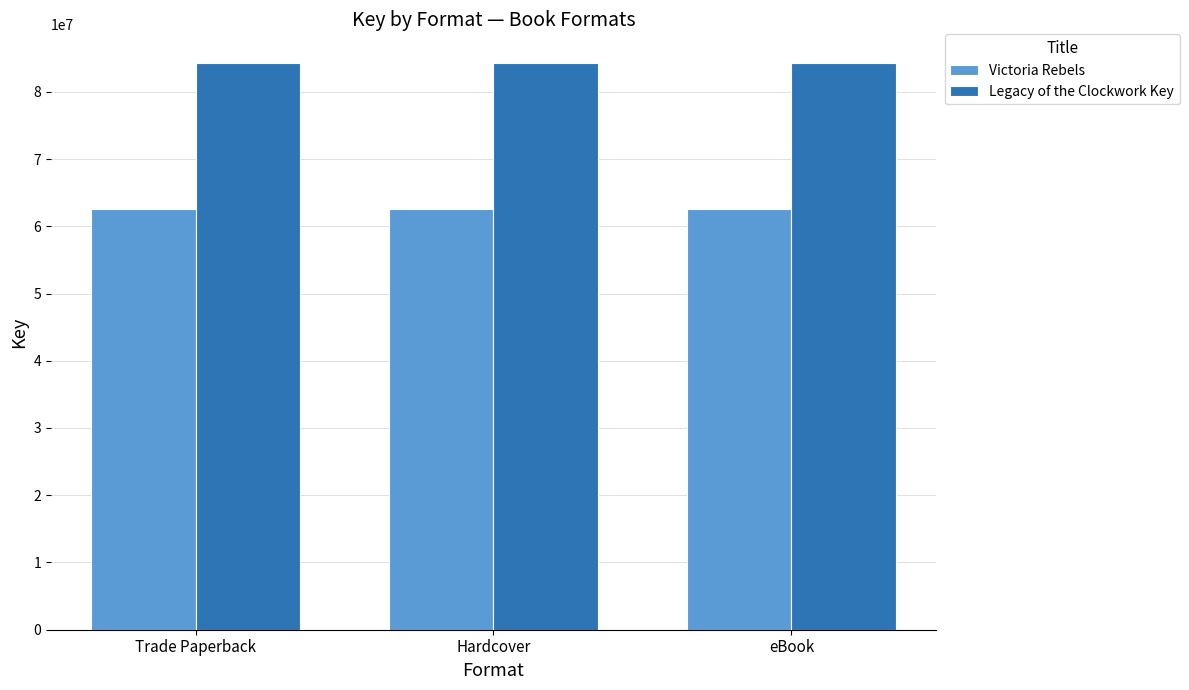

The value of Legacy of the Clockwork Key at eBook is 19118373. True or false?

False